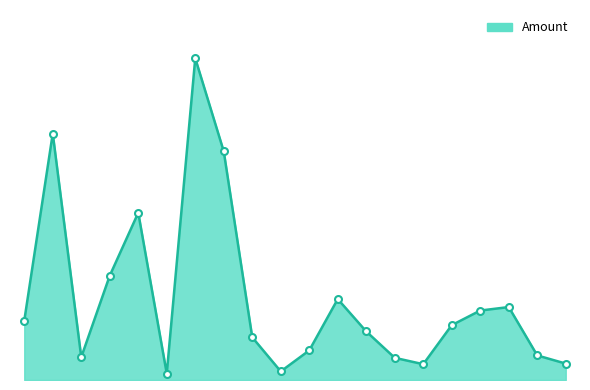

Is this an area chart (filled region under the line)?

Yes